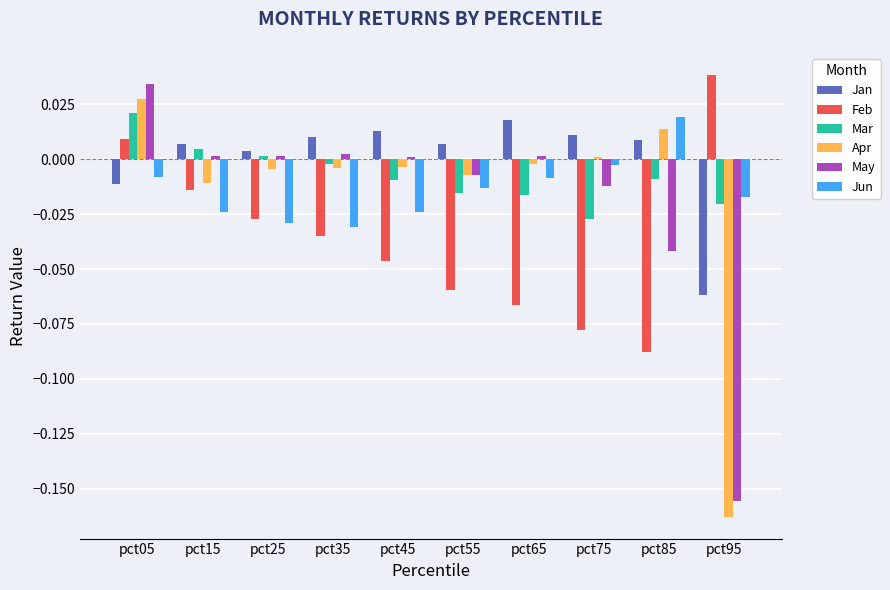

How many groups of bars are there?

10